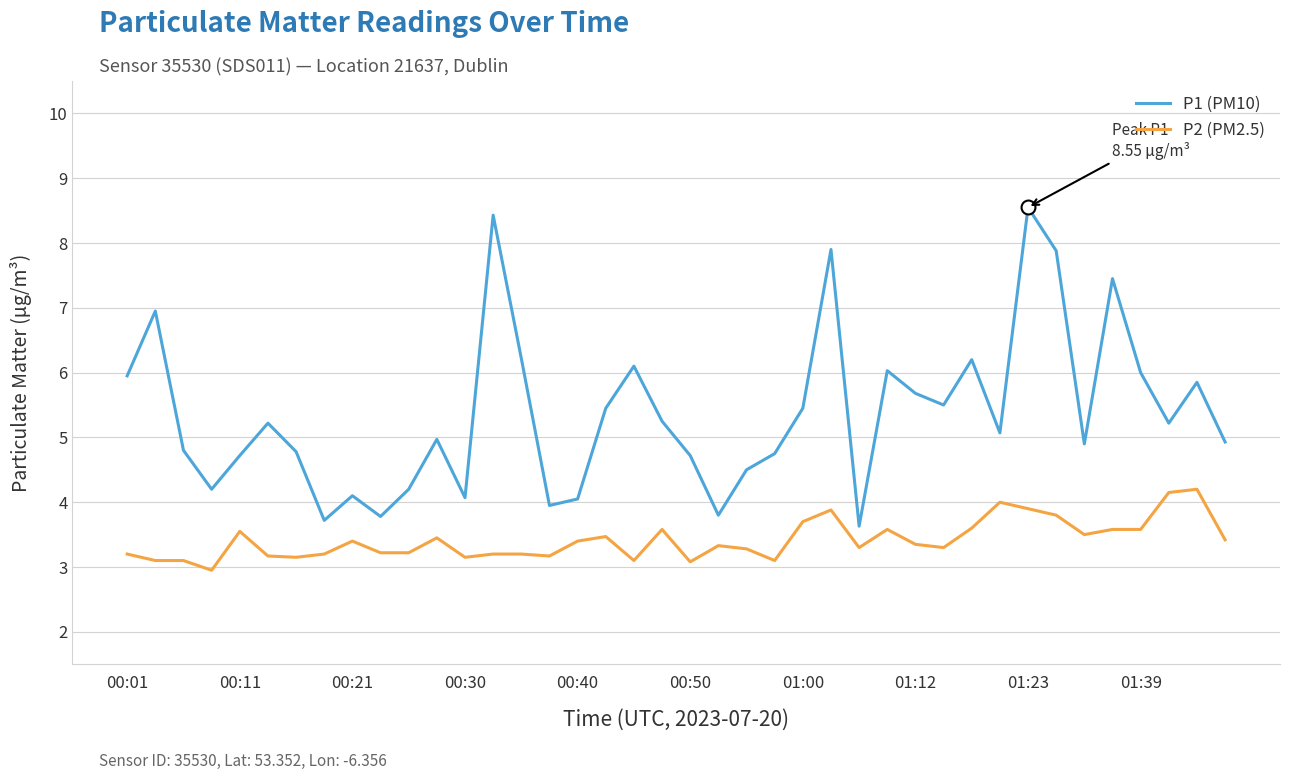

What is the lowest value of the P1 (PM10) series?

3.6